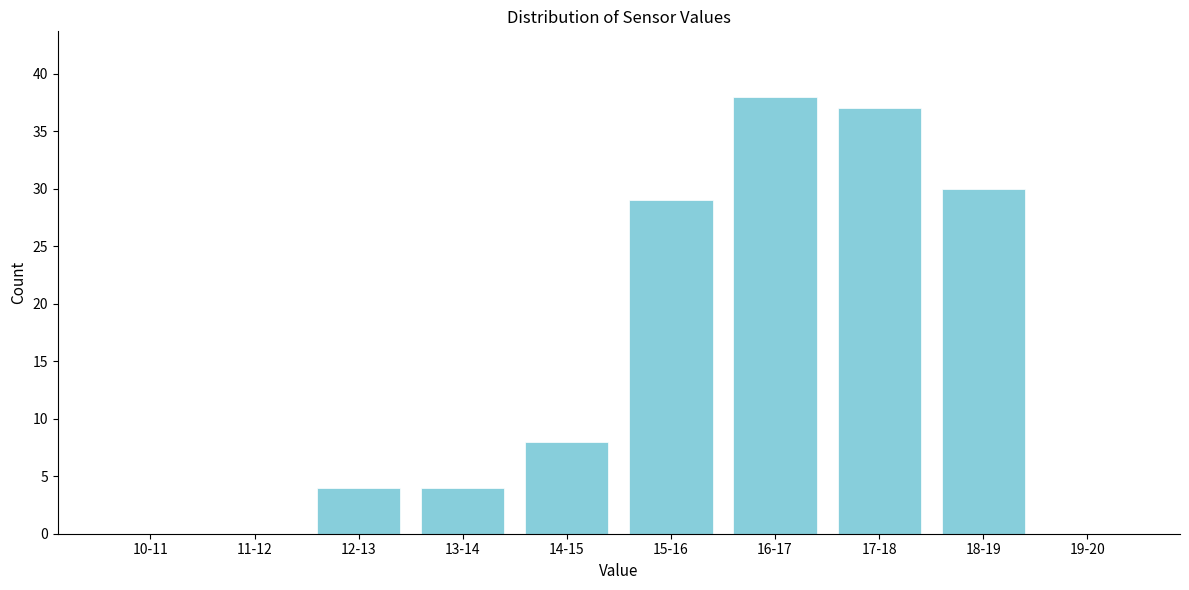

Reading left to right, what are all the values shown in this chart?

10-11=0	11-12=0	12-13=4	13-14=4	14-15=8	15-16=29	16-17=38	17-18=37	18-19=30	19-20=0